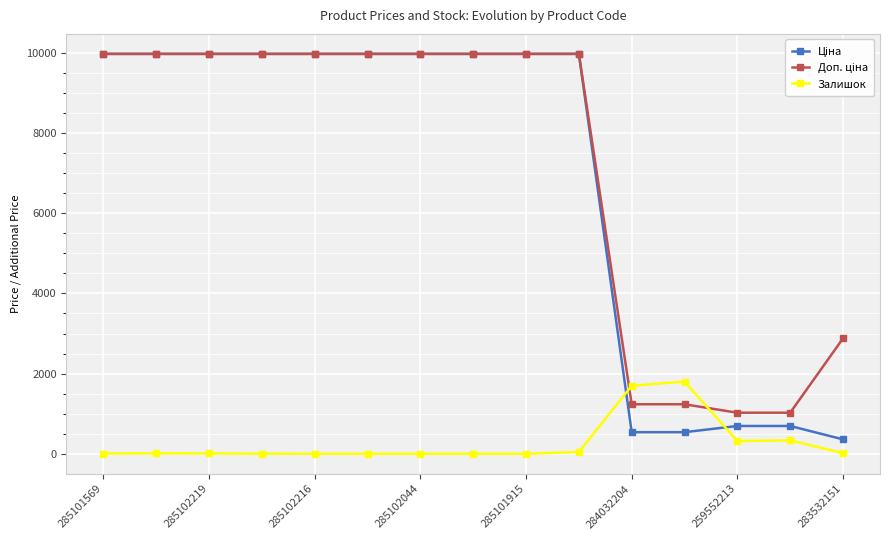

True or false: Залишок has more than 0 interior local peaks.

True